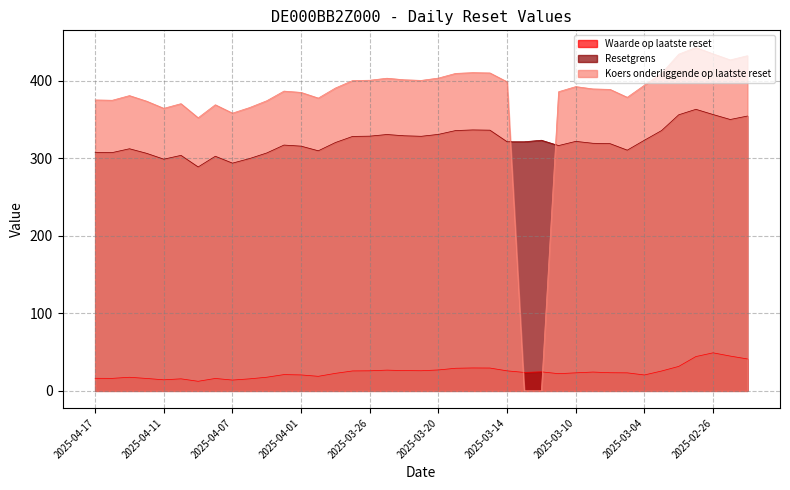

True or false: Koers onderliggende op laatste reset and Resetgrens cross at least once.

True